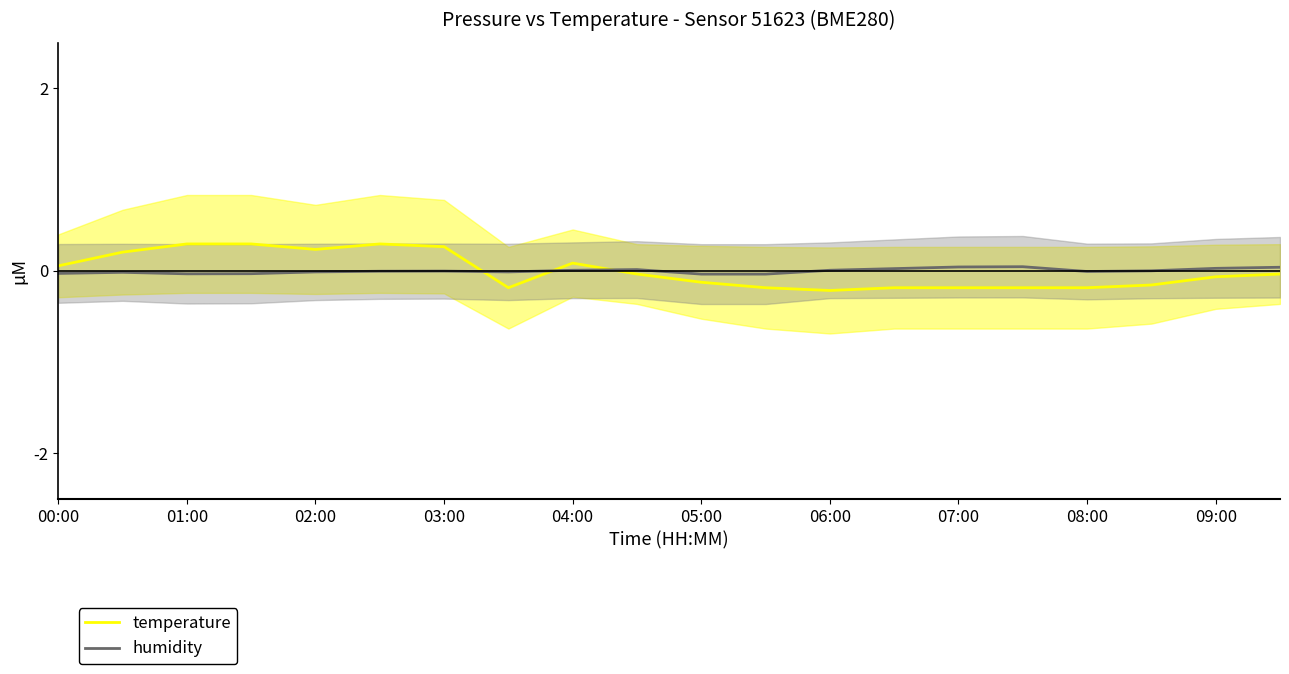

What is the difference between the maximum and minimum values in the humidity series?

0.1